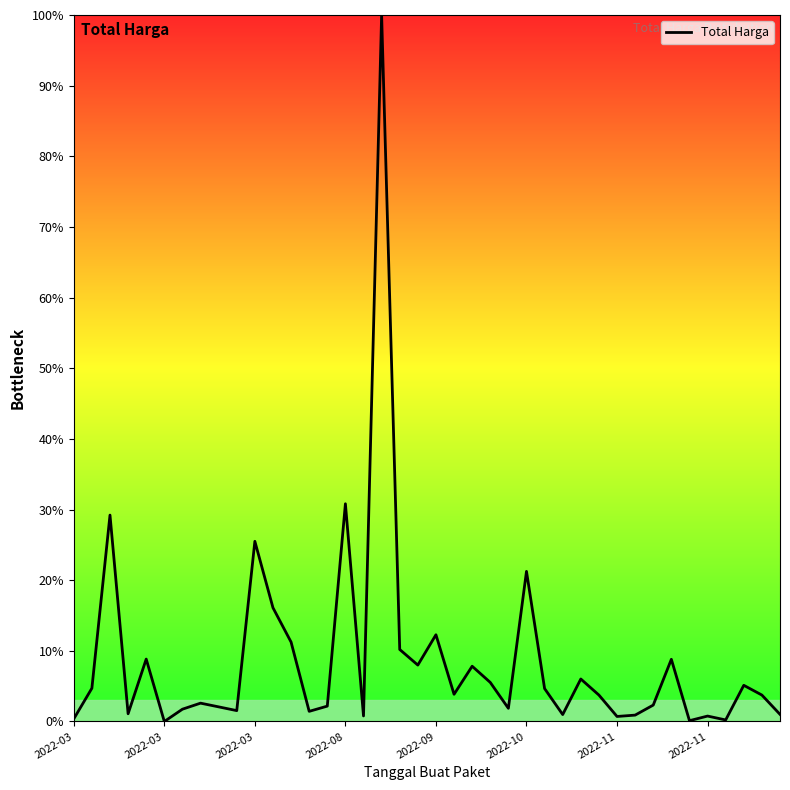

What is the difference between the maximum and minimum values?

100.0